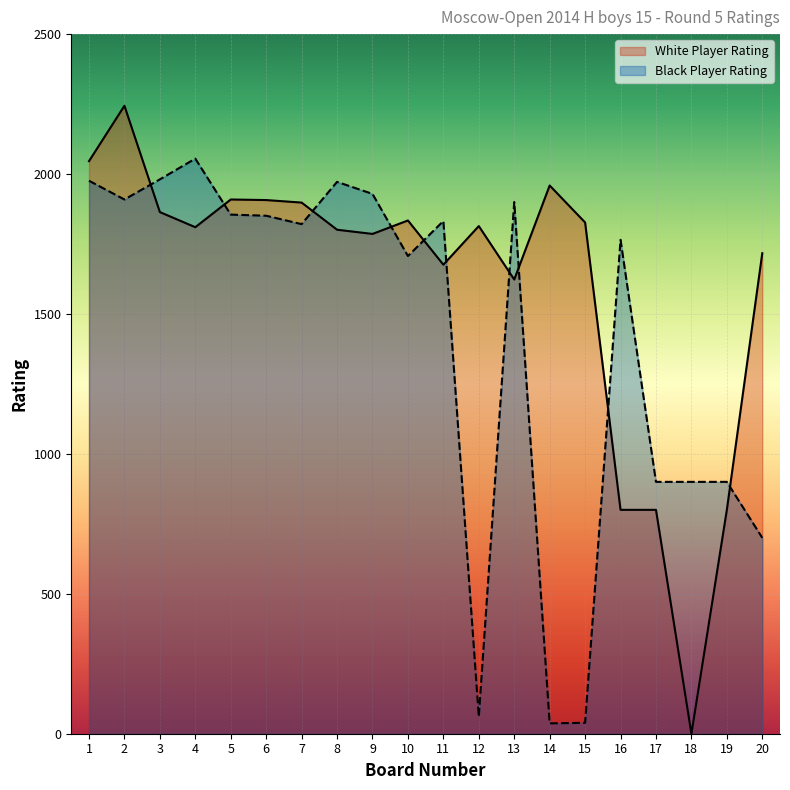

What is the value of the White Player Rating point at the 5th from the left?

1909